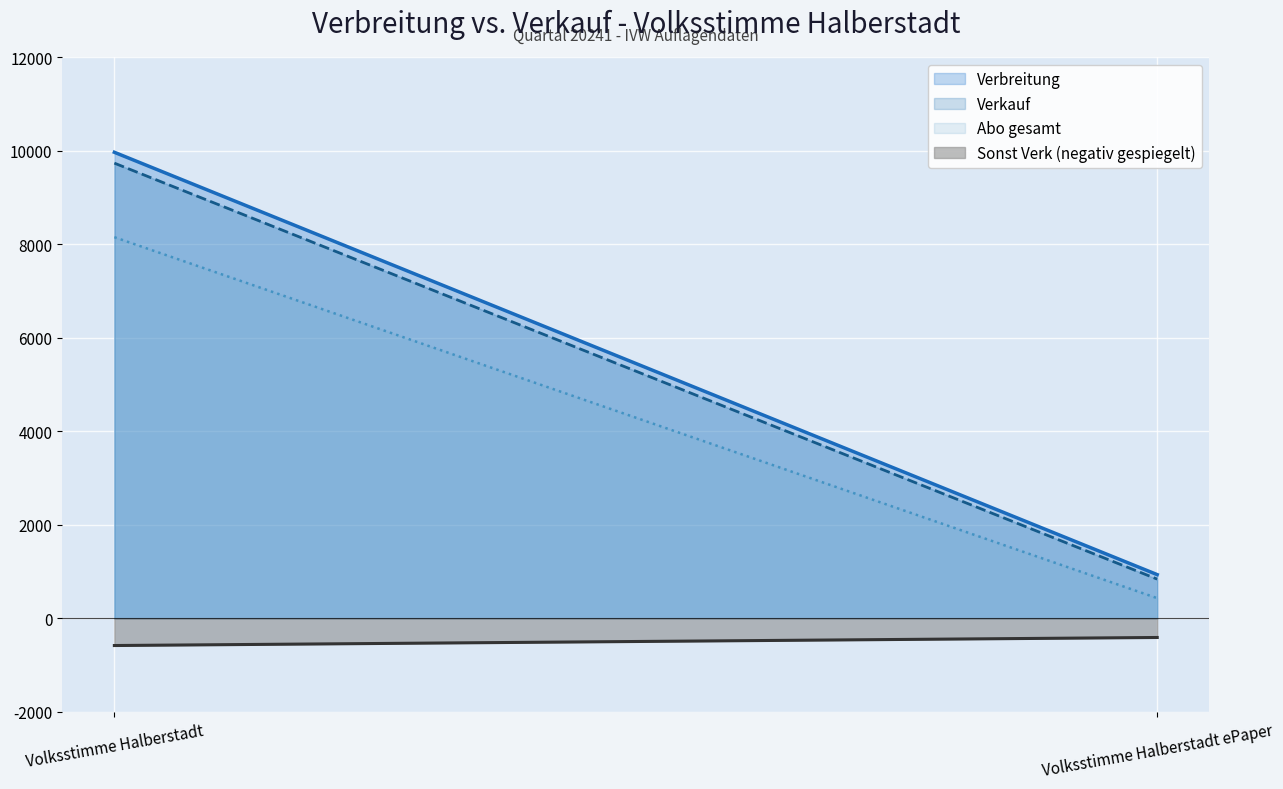

What position from the left is Volksstimme Halberstadt ePaper?

2